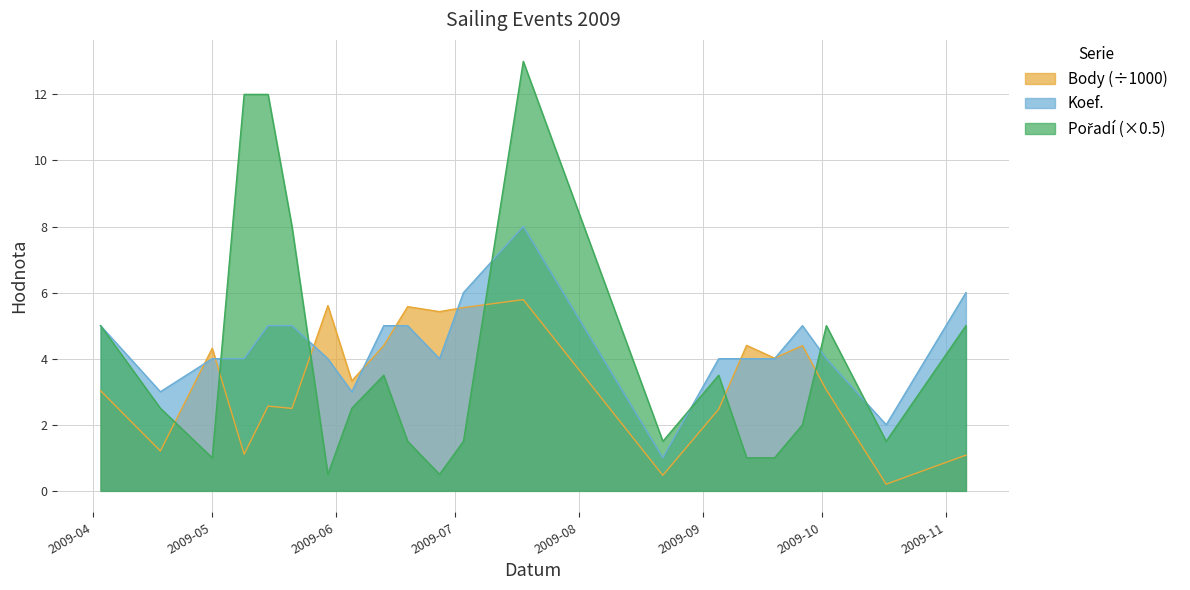

What is the difference between the second highest and second lowest values in the Pořadí series?

11.5